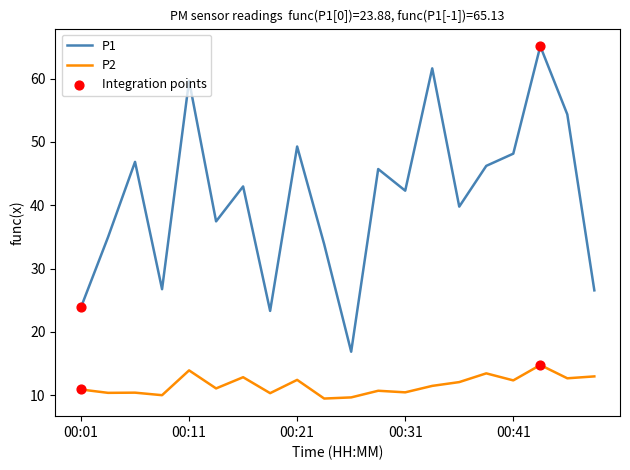

Rank the series by their average value, from lowest to highest.

P2, P1